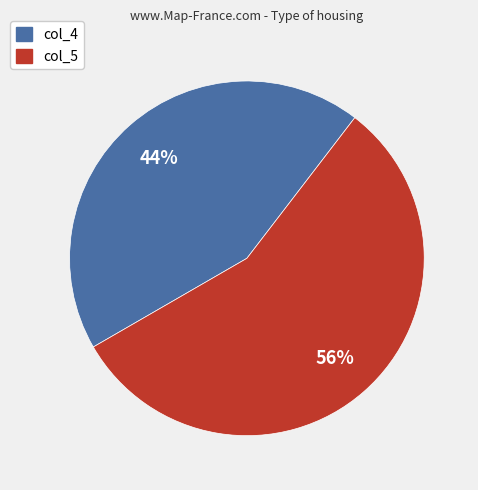

What percentage is the col_5 slice, to the nearest percent?

56%